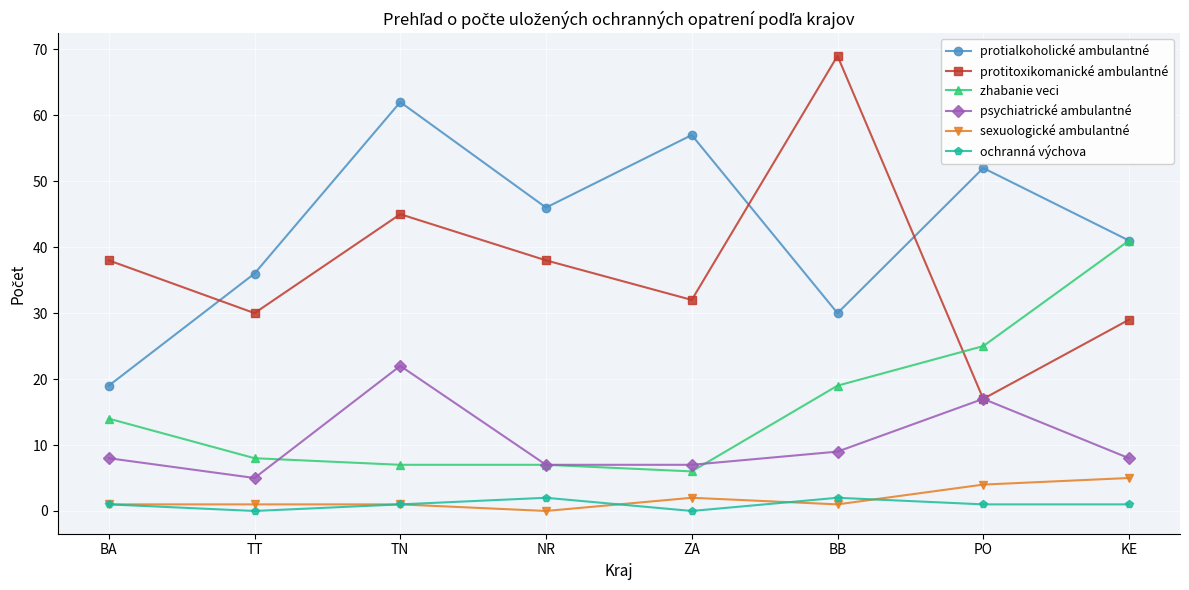

The value of protialkoholické ambulantné at TT is 59. True or false?

False